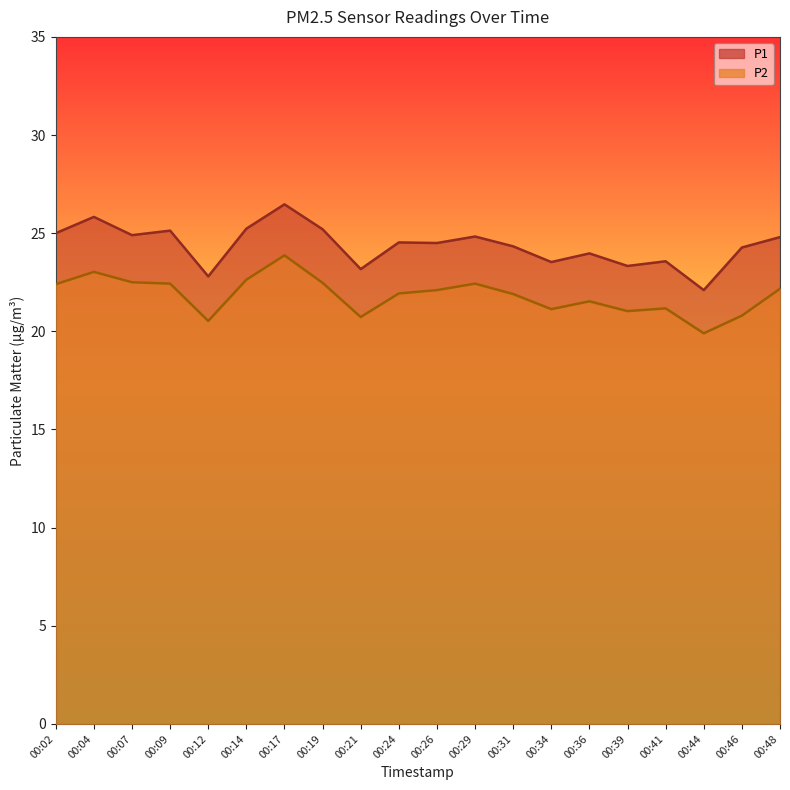

The value of P2 at 00:14 is 10.4. True or false?

False